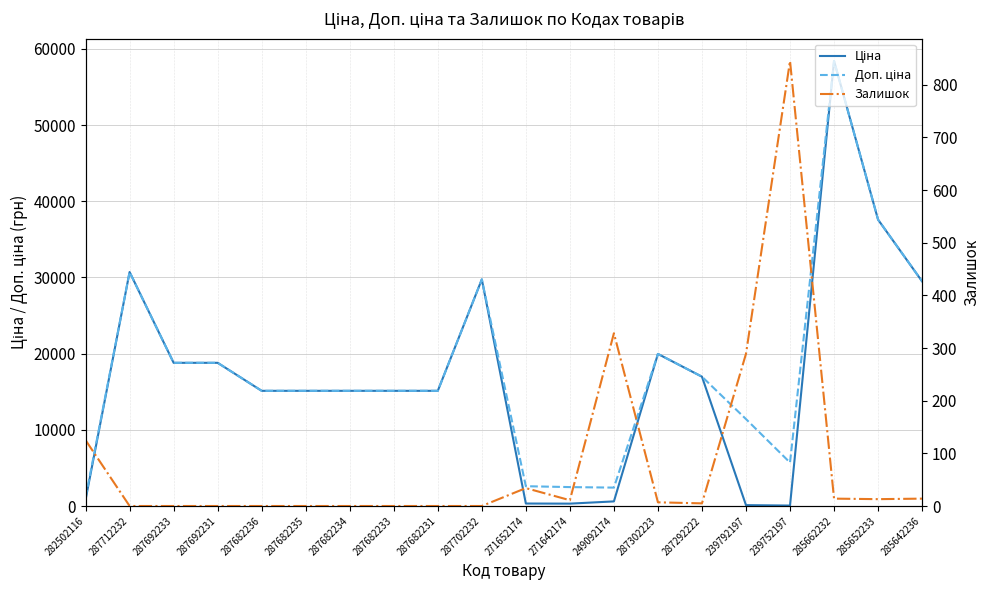

Does the chart have visible grid lines?

Yes